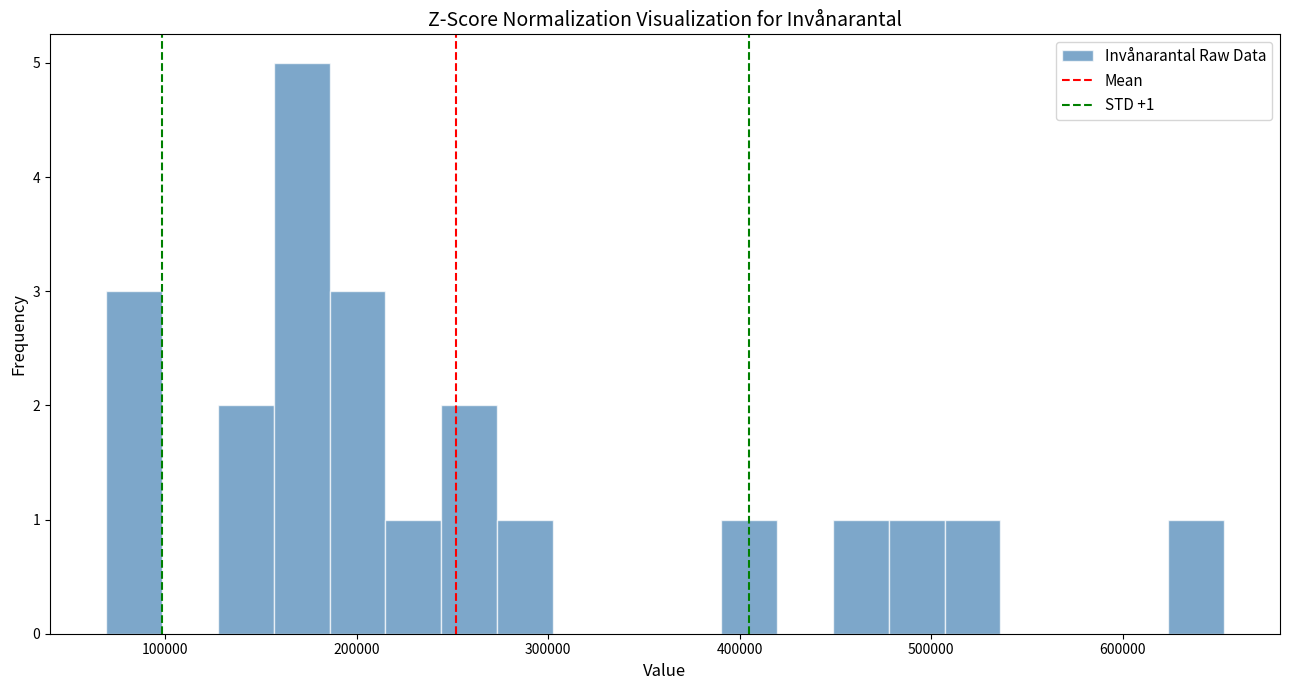

Around what value on the x-axis is the tallest bar? Give the approximate position of its centre, as read against the axis.

170000